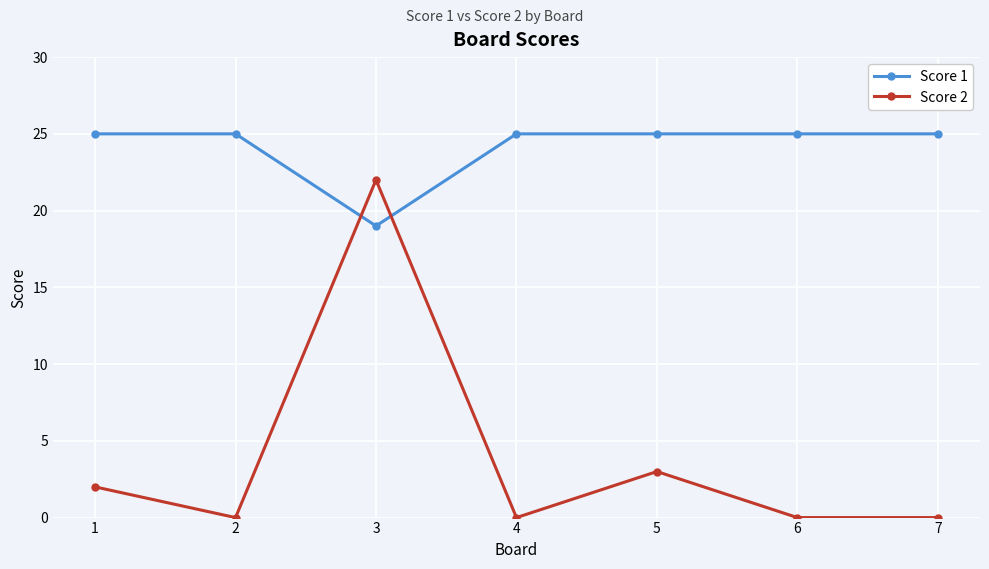

How many data points does each series have?

7